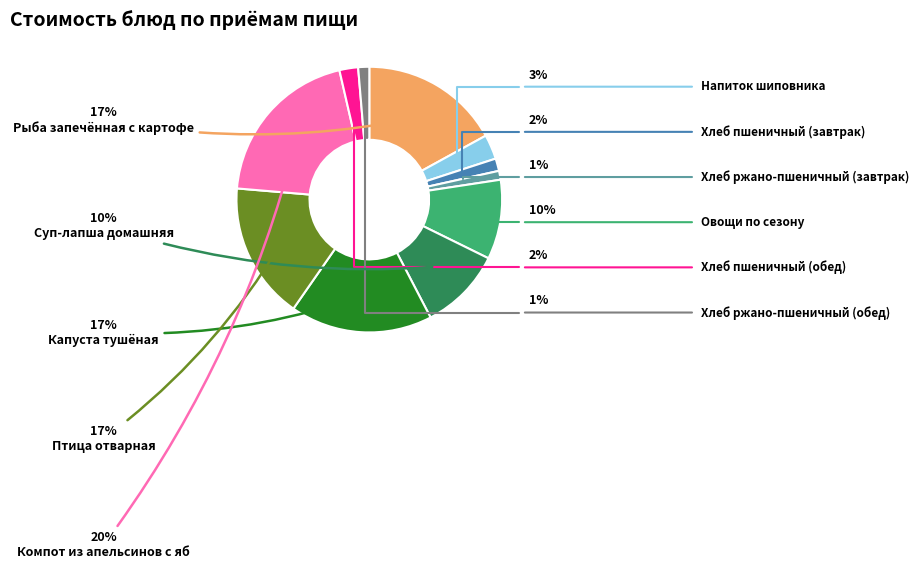

What is the smallest slice in the pie chart?

Хлеб ржано-пшеничный (завтрак)